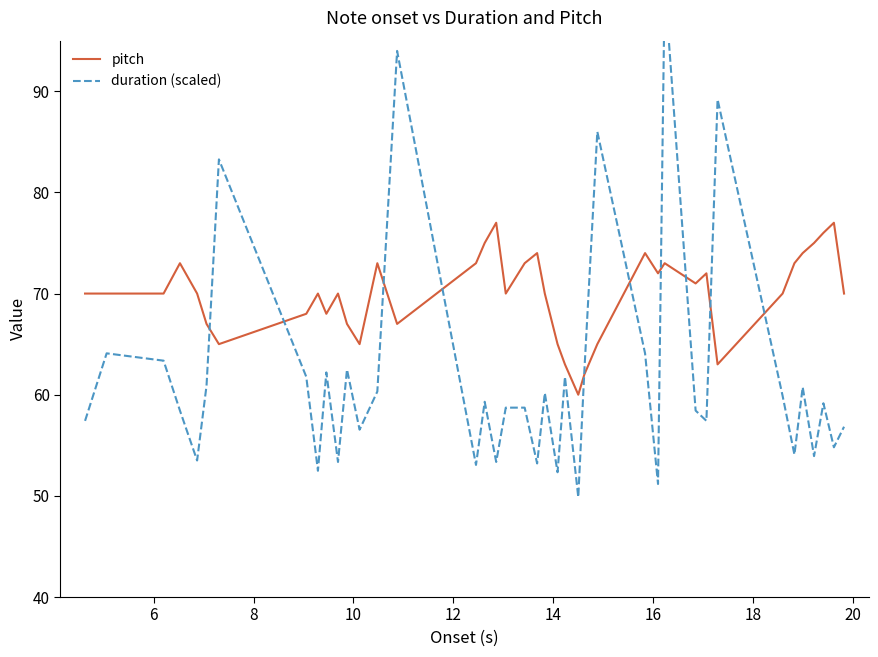

What is the maximum value for pitch?

77